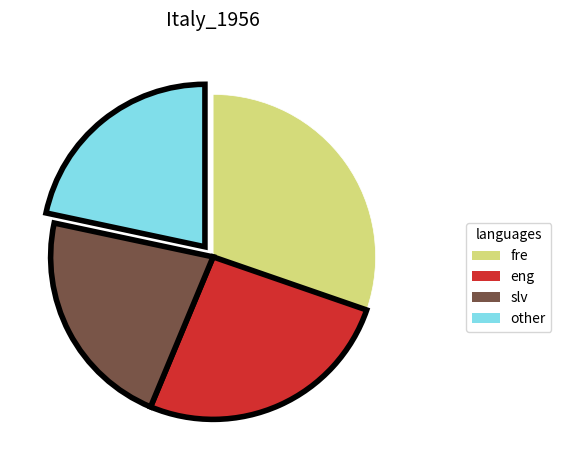

How many slices are in this pie chart?

4